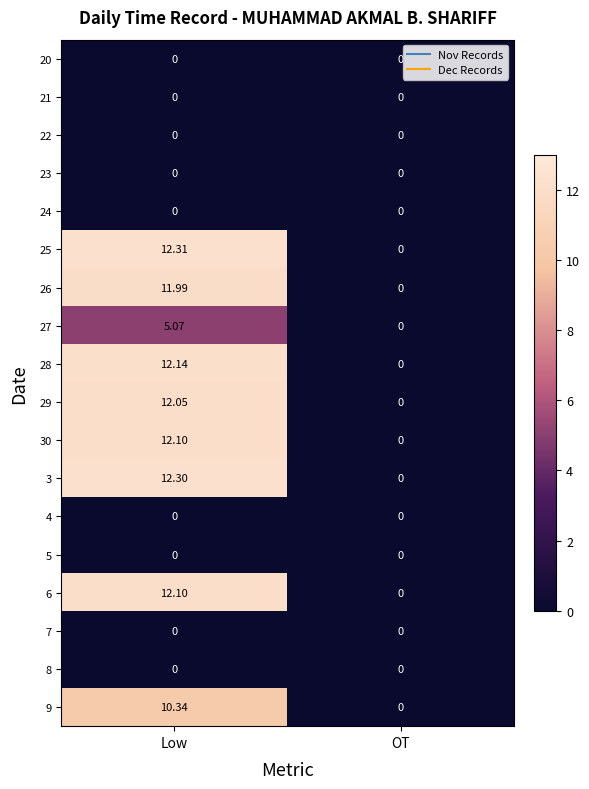

At how many categories does at least one series exceed 5?

1